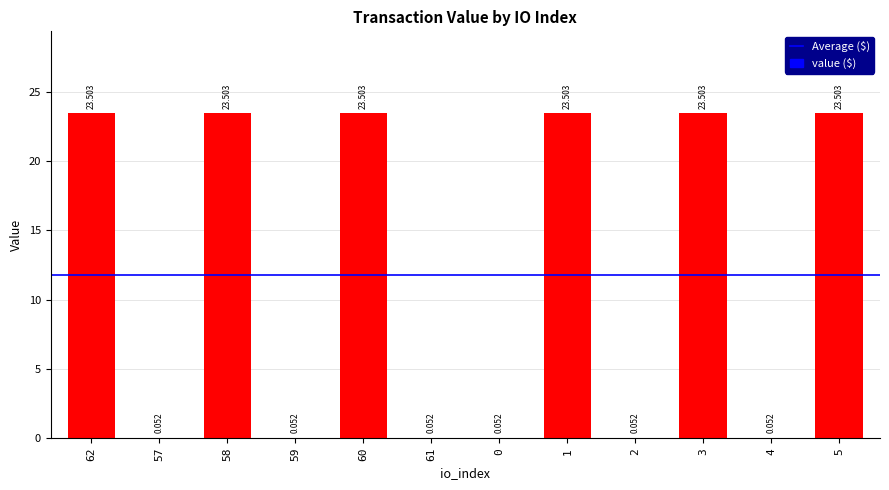

Rank the categories by value from lowest to highest.

57, 59, 61, 0, 2, 4, 62, 58, 60, 1, 3, 5